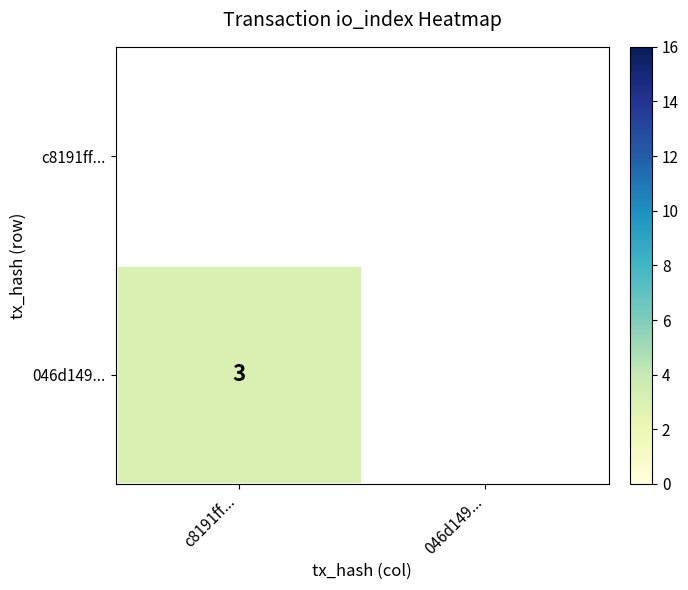

List the series in order of their overall mean, lowest first.

c8191ff..., 046d149...